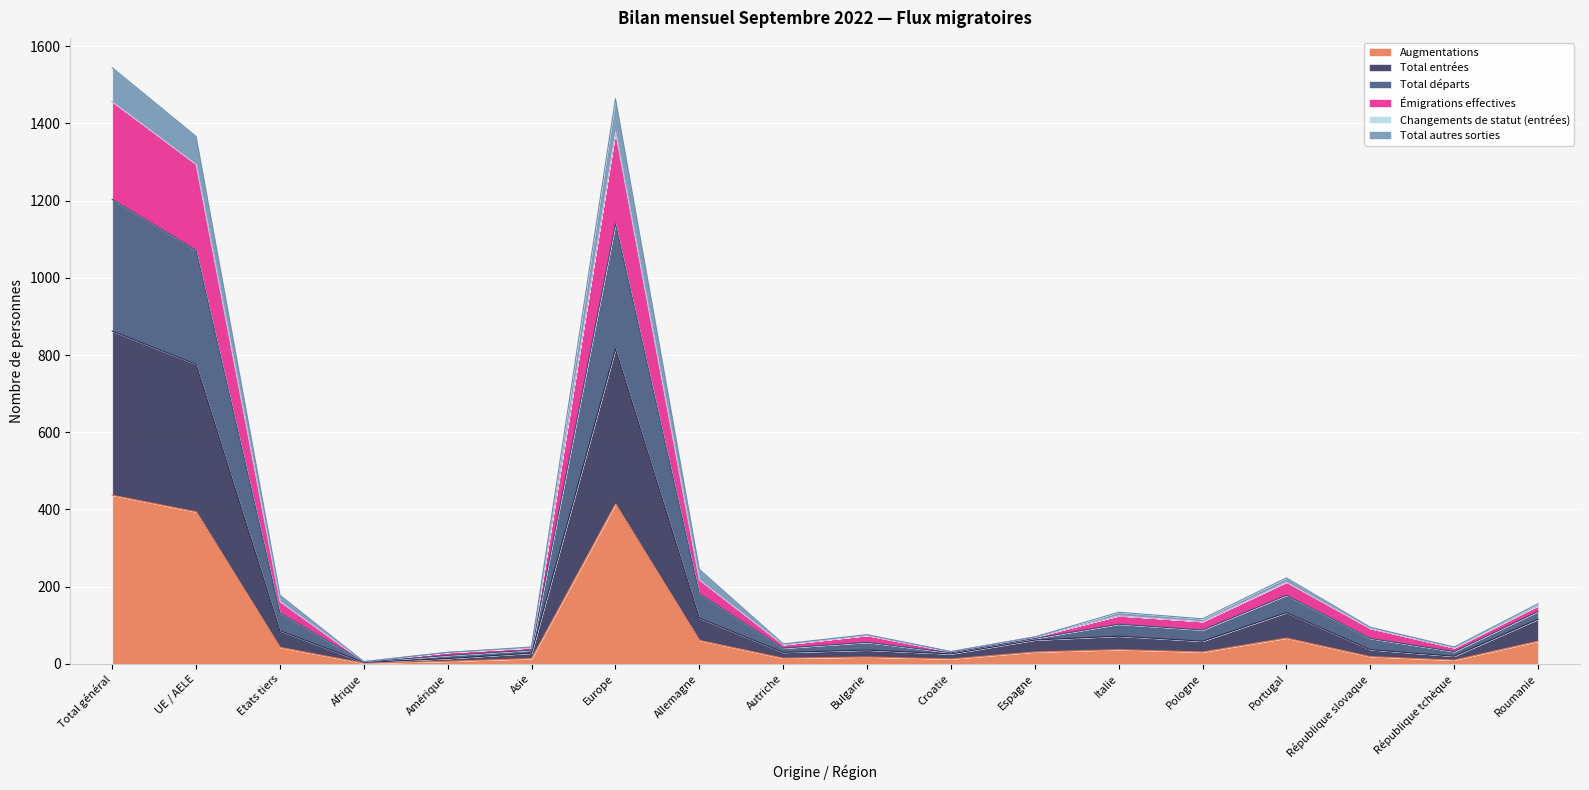

True or false: Augmentations has a value of 394 at UE / AELE.

True